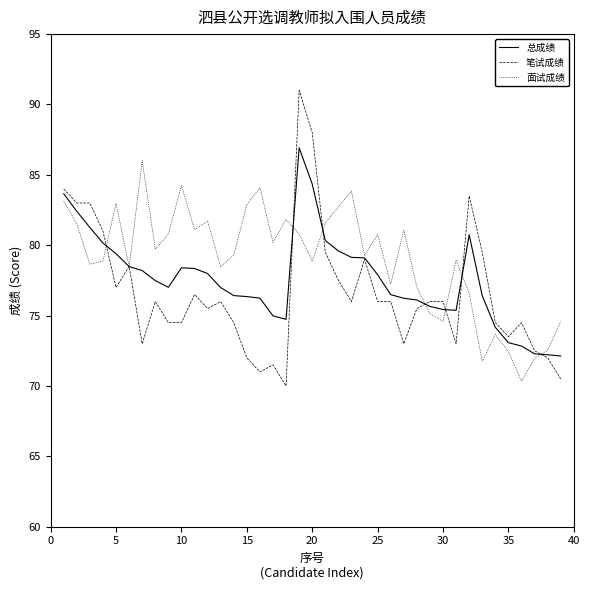

Which series has the widest spread of values?

笔试成绩